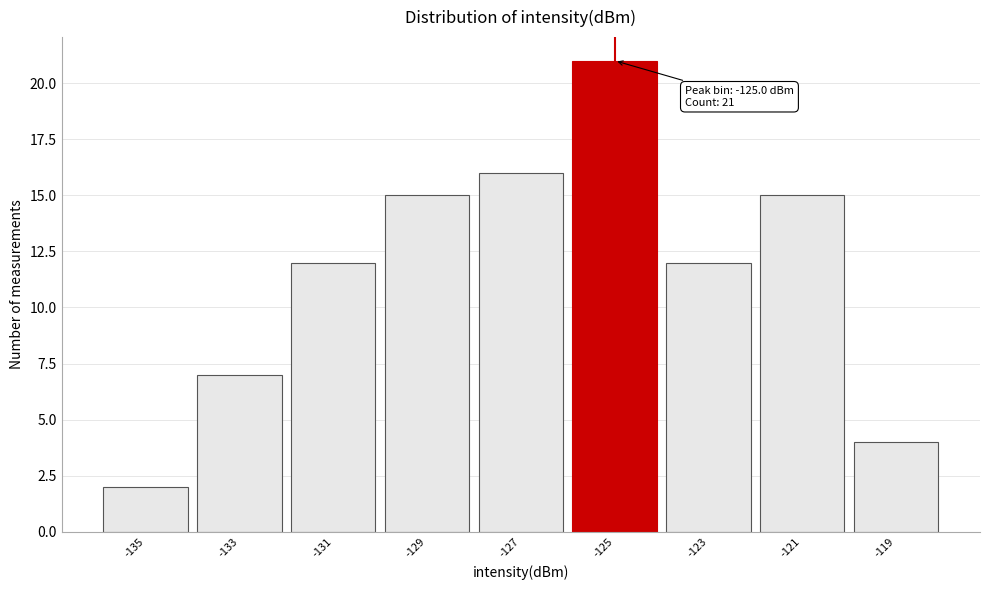

Which range on the x-axis has the tallest bar?

-126 to -124